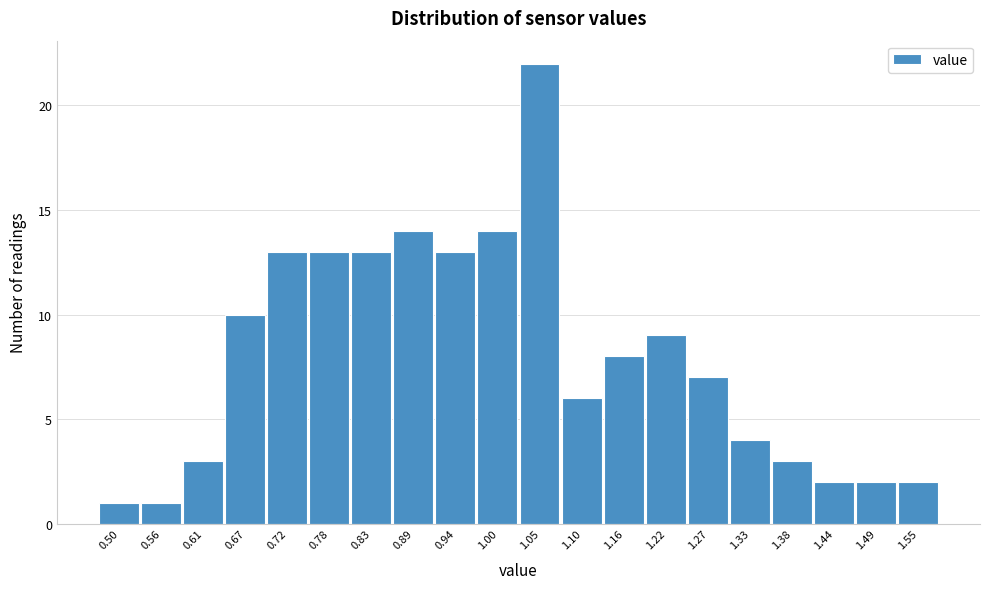

Reading left to right, extract all data points from this chart.

1	1	3	10	13	13	13	14	13	14	22	6	8	9	7	4	3	2	2	2